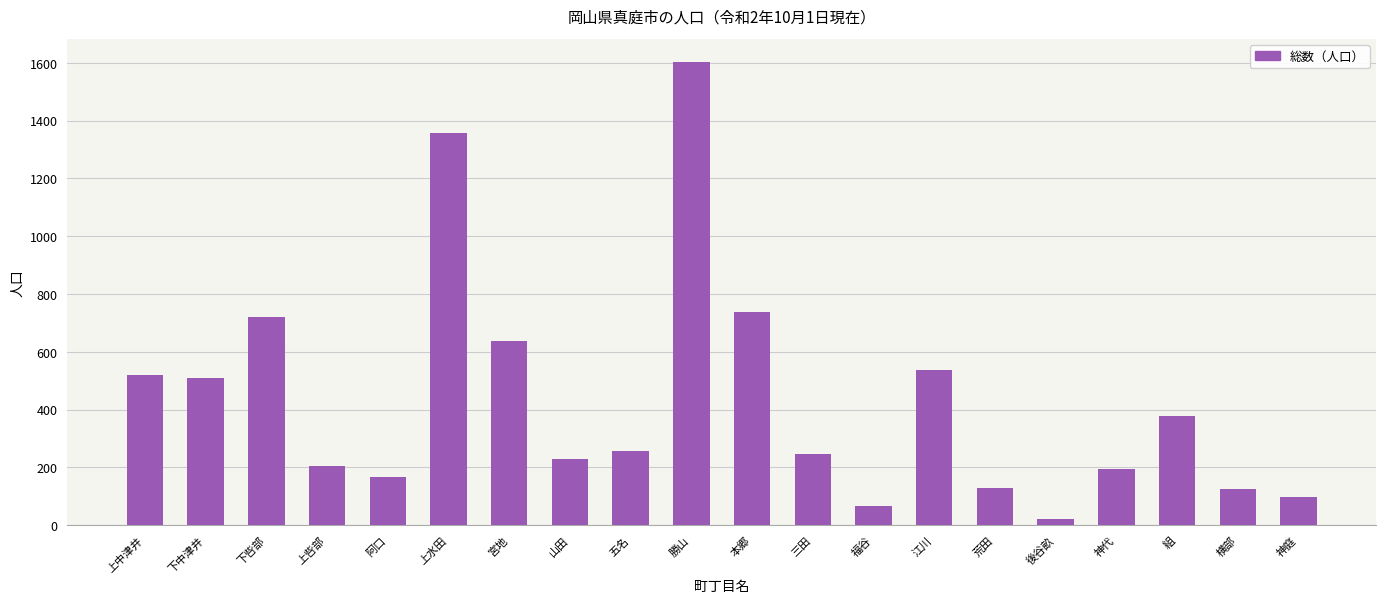

What is the ratio of the value at 下呰部 to the value at 江川?

1.3